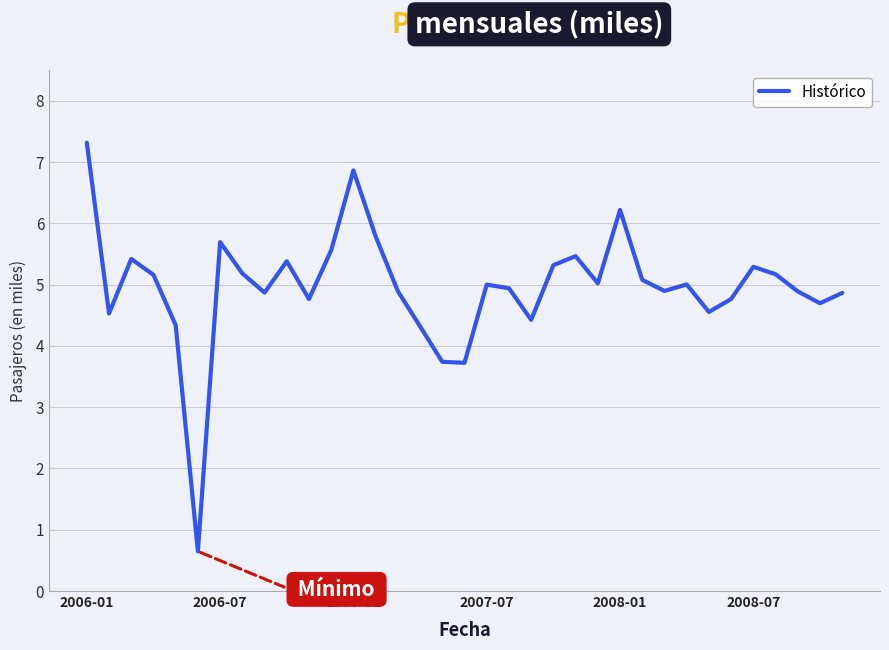

What is the difference between the maximum and minimum values?

6.7